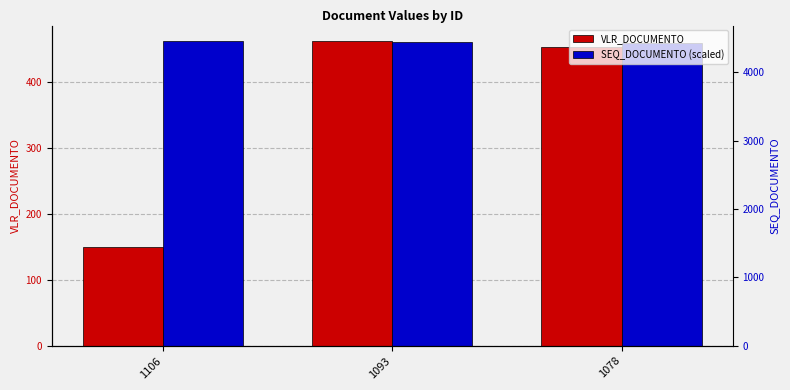

Which series has the largest range (max minus min)?

VLR_DOCUMENTO